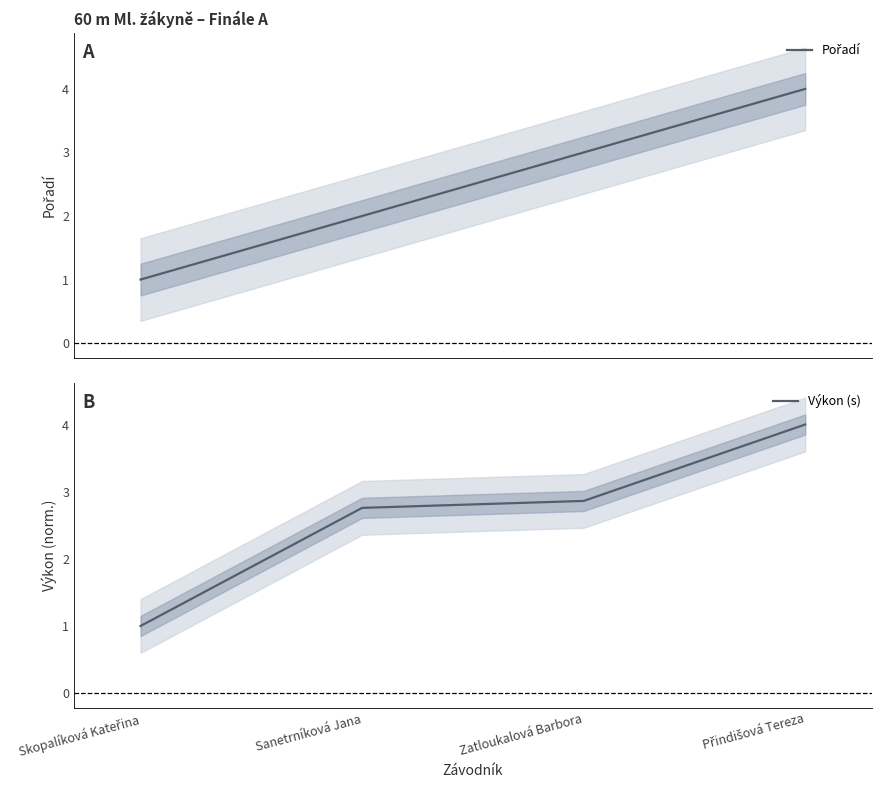

Reading left to right, what are all the values shown in this chart?

Pořadí: 1.0	2.0	3.0	4.0
Výkon (s): 1.0	2.8	2.9	4.0